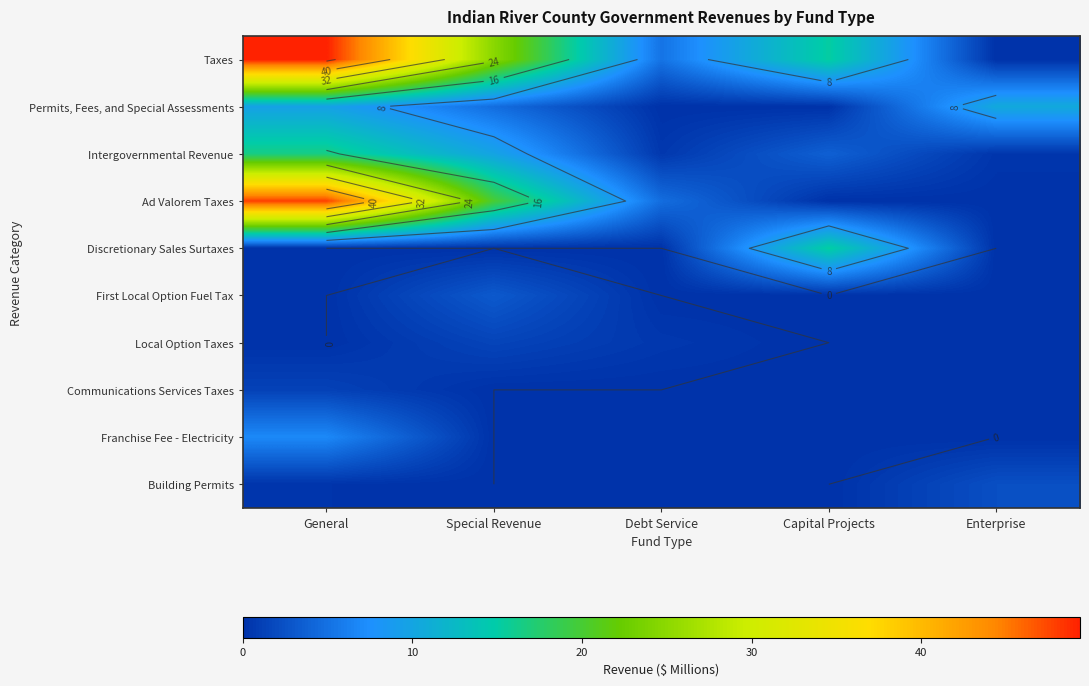

Rank the series by their maximum value, from highest to lowest.

Taxes, Ad Valorem Taxes, Intergovernmental Revenue, Discretionary Sales Surtaxes, Permits, Fees, and Special Assessments, Franchise Fee - Electricity, First Local Option Fuel Tax, Building Permits, Local Option Taxes, Communications Services Taxes